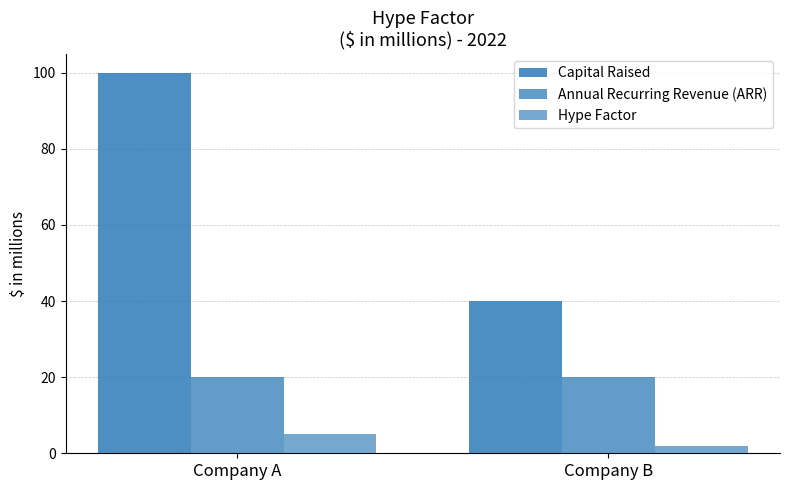

How many groups of bars are there?

2